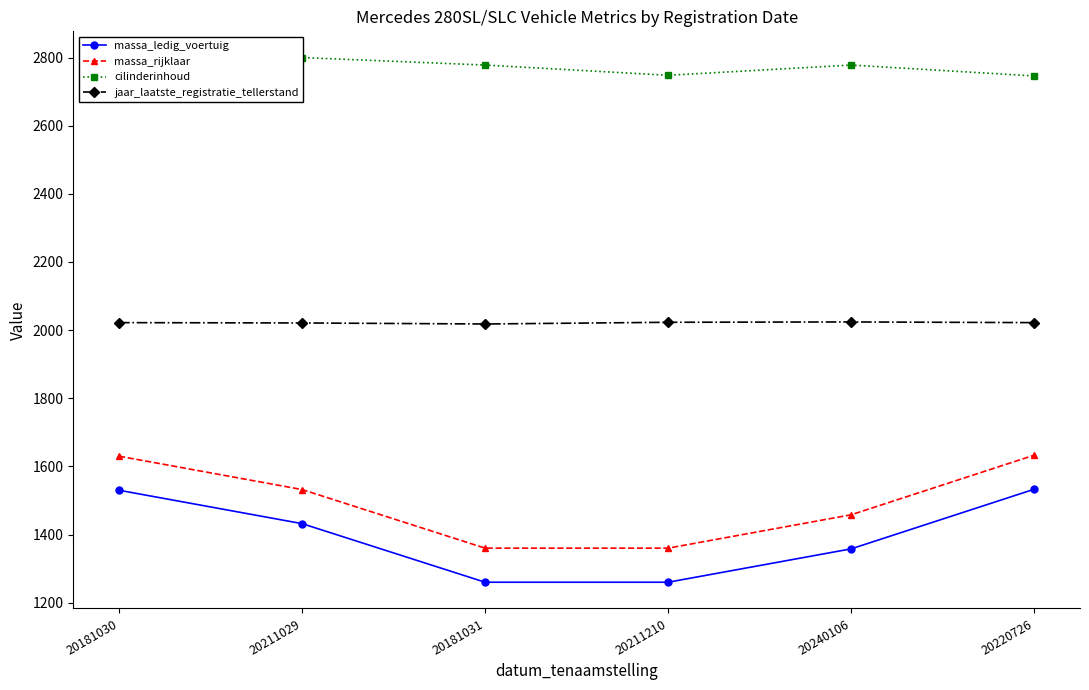

True or false: massa_ledig_voertuig has more than 2 interior local peaks.

False